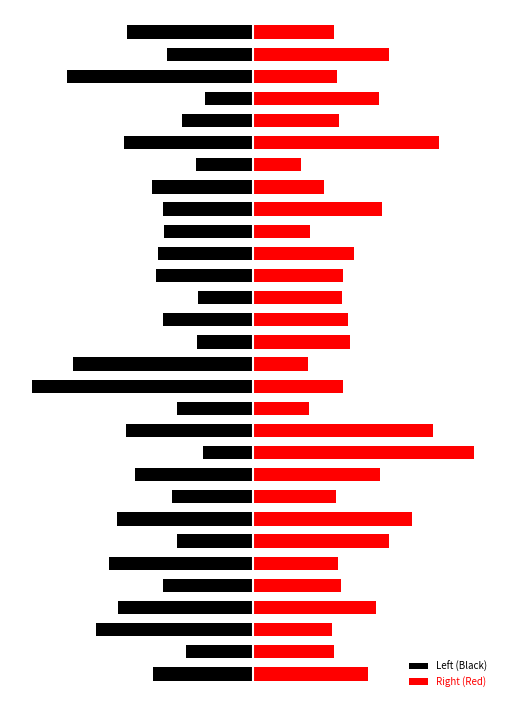

What are all the series names shown in the legend?

Left (Black), Right (Red)